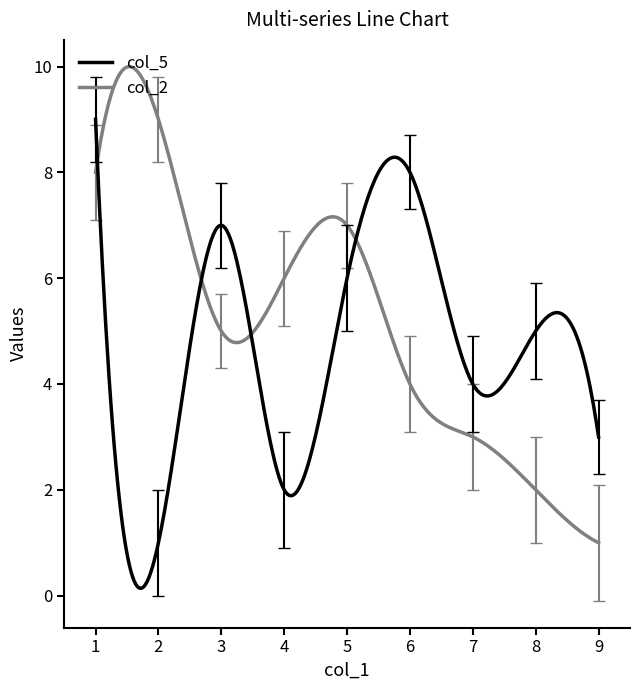

Which series has the largest total across all categories?

col_2